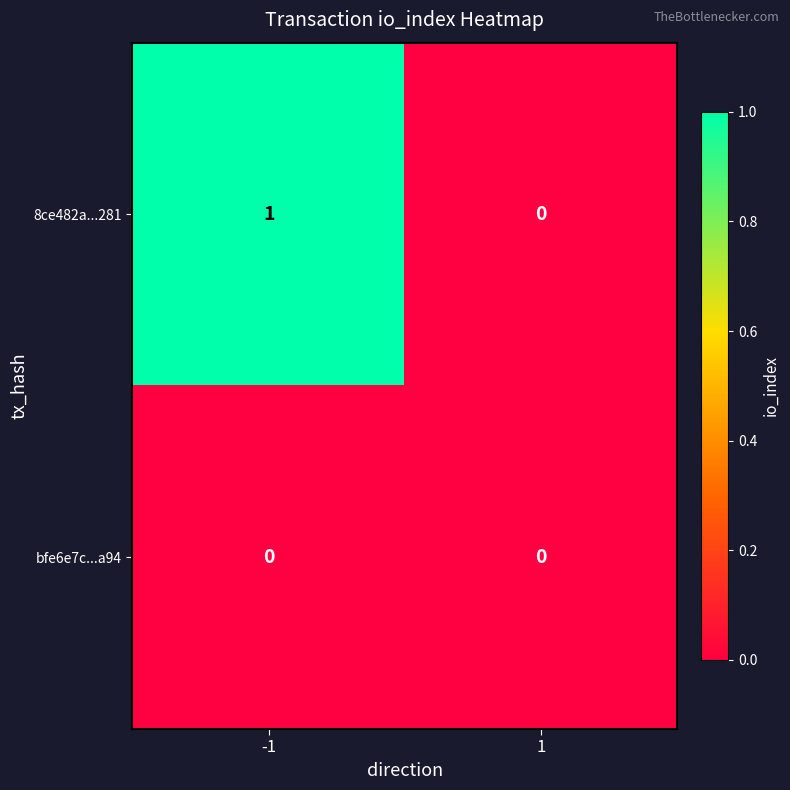

The bfe6e7c...a94 series shows 0 at -1. True or false?

True